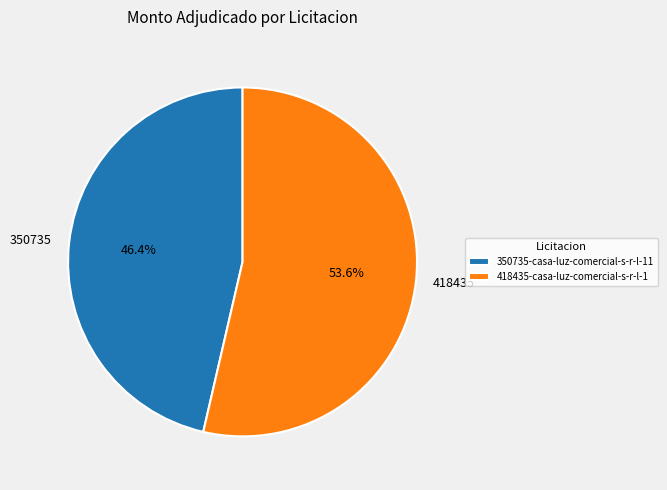

Which slice is the smallest?

350735-casa-luz-comercial-s-r-l-11